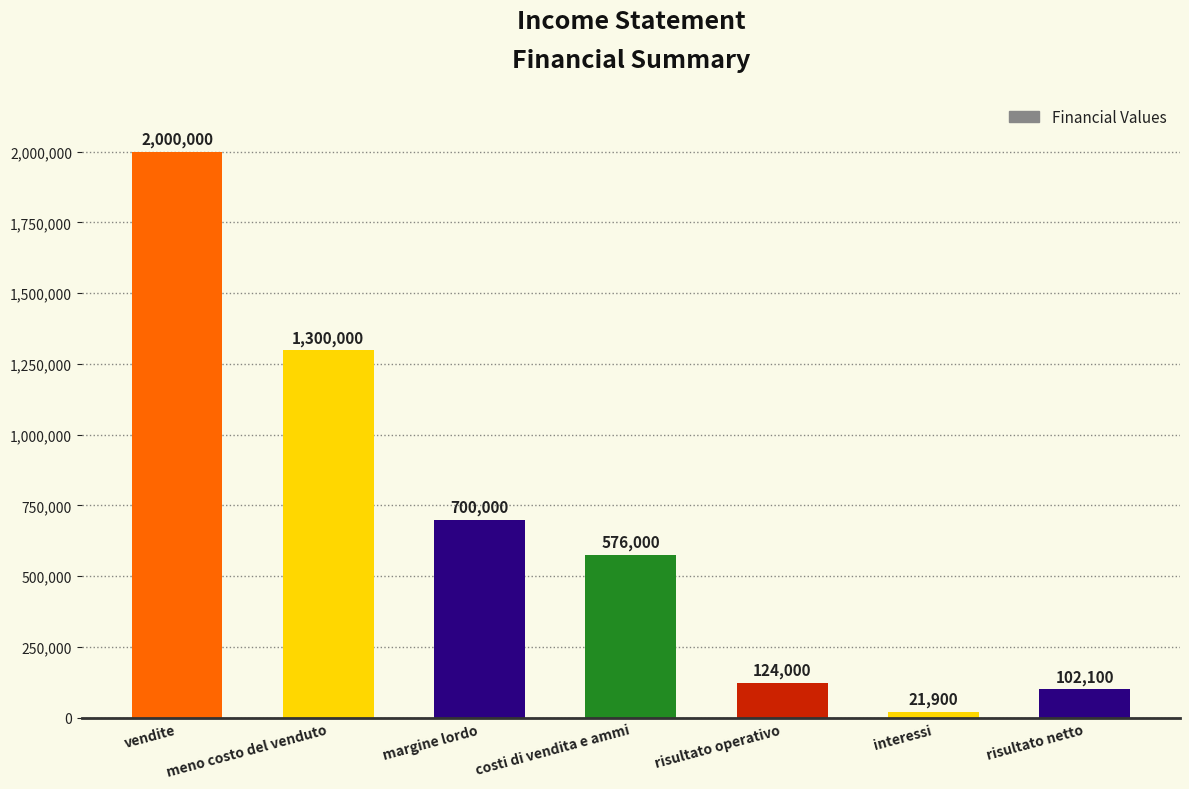

Is it true that the value at margine lordo is 700000?

True